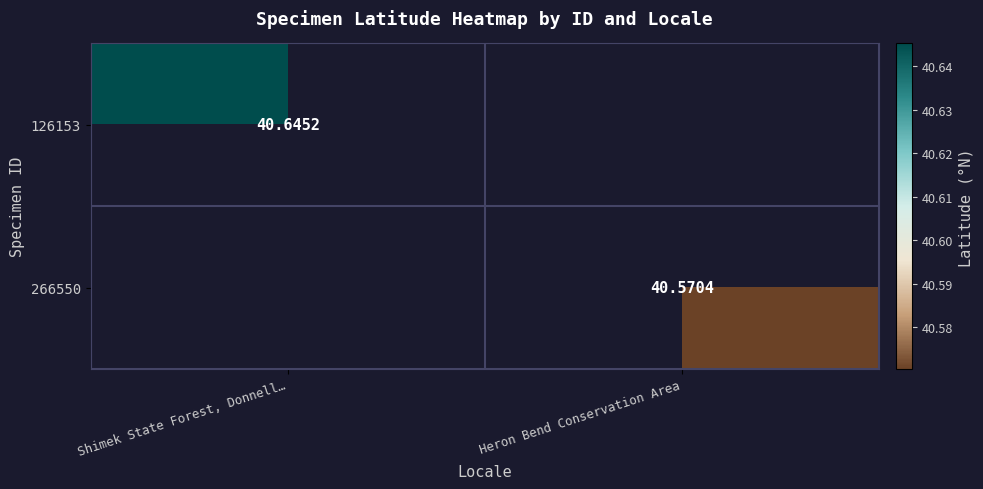

How many data points in 266550 are above 40?

1